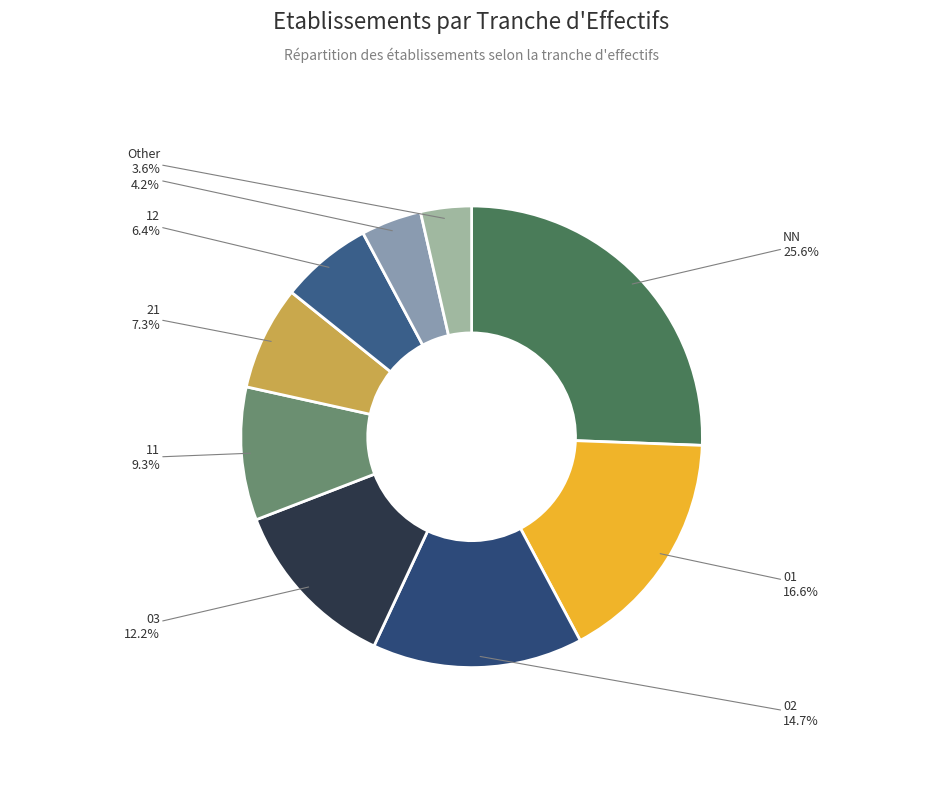

Between 00 and Other, which is larger?

00